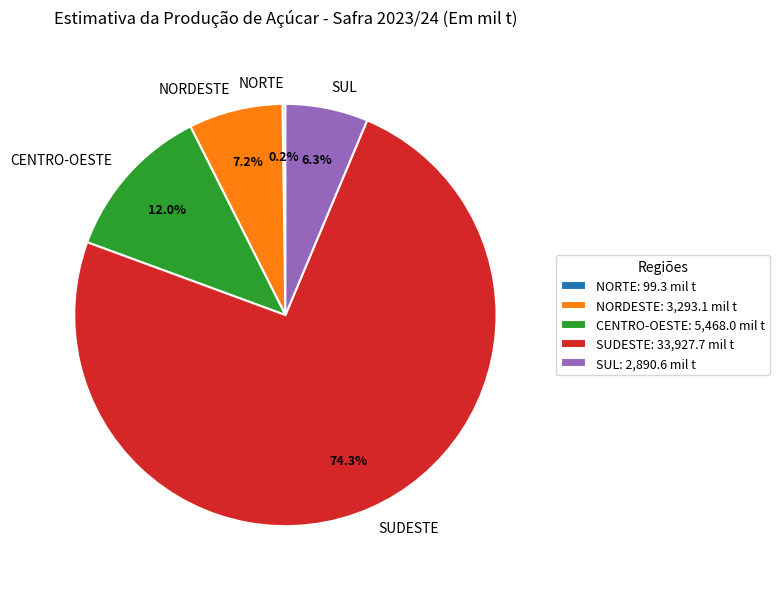

Which category has the biggest portion of the pie?

SUDESTE